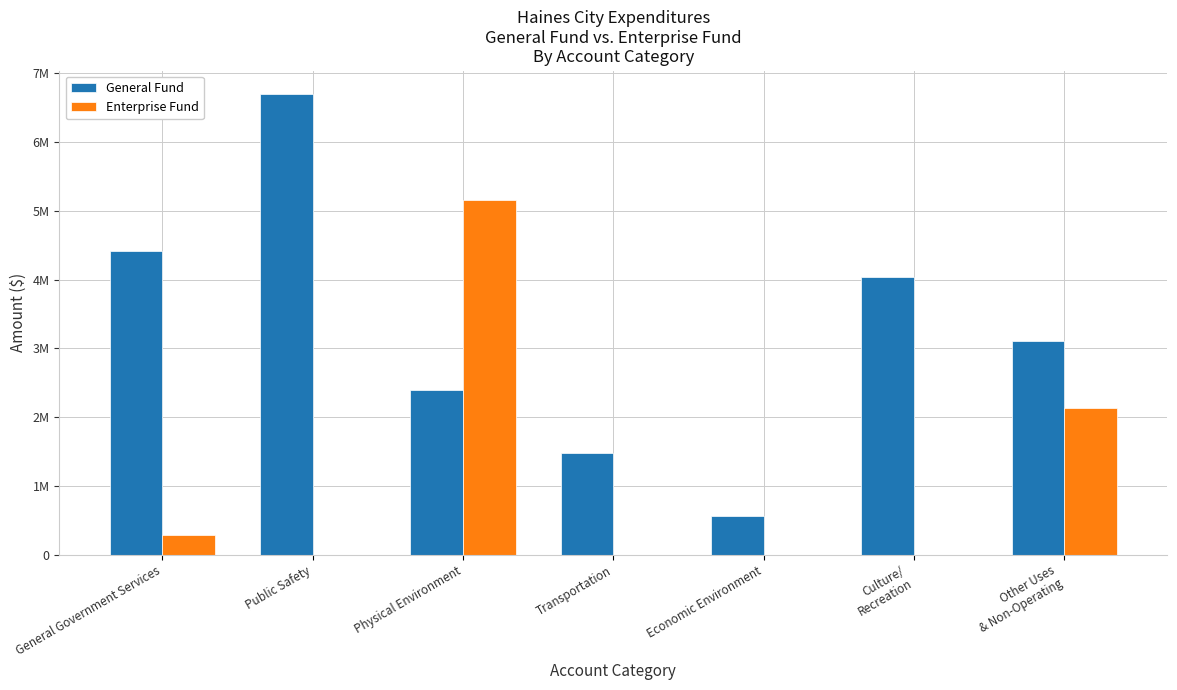

At how many categories does at least one series exceed 997188?

6